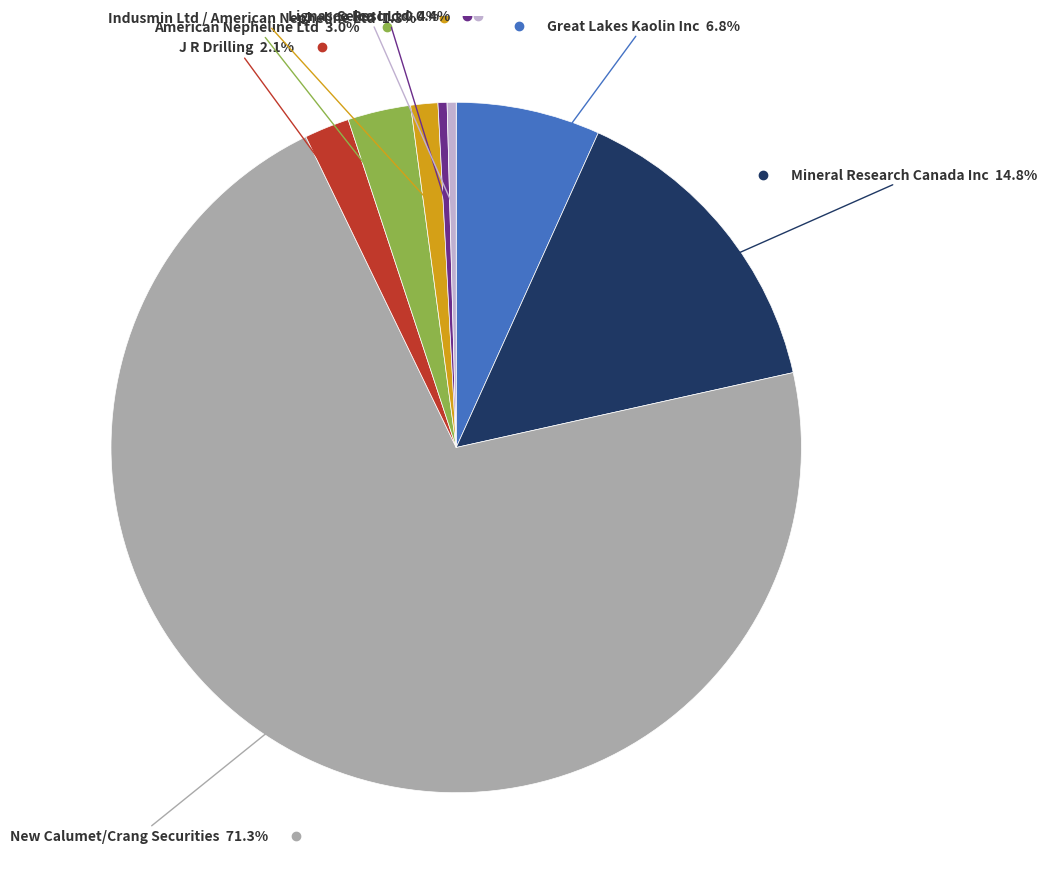

Is there a majority slice in this chart?

Yes